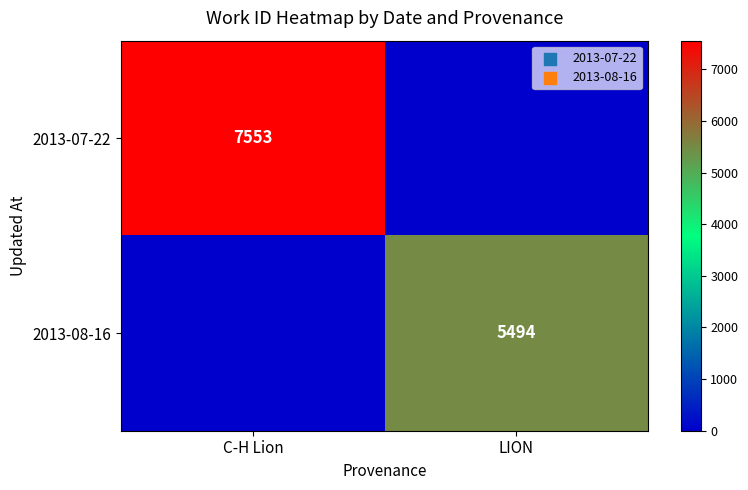

Which category has the highest value across all series?

C-H Lion